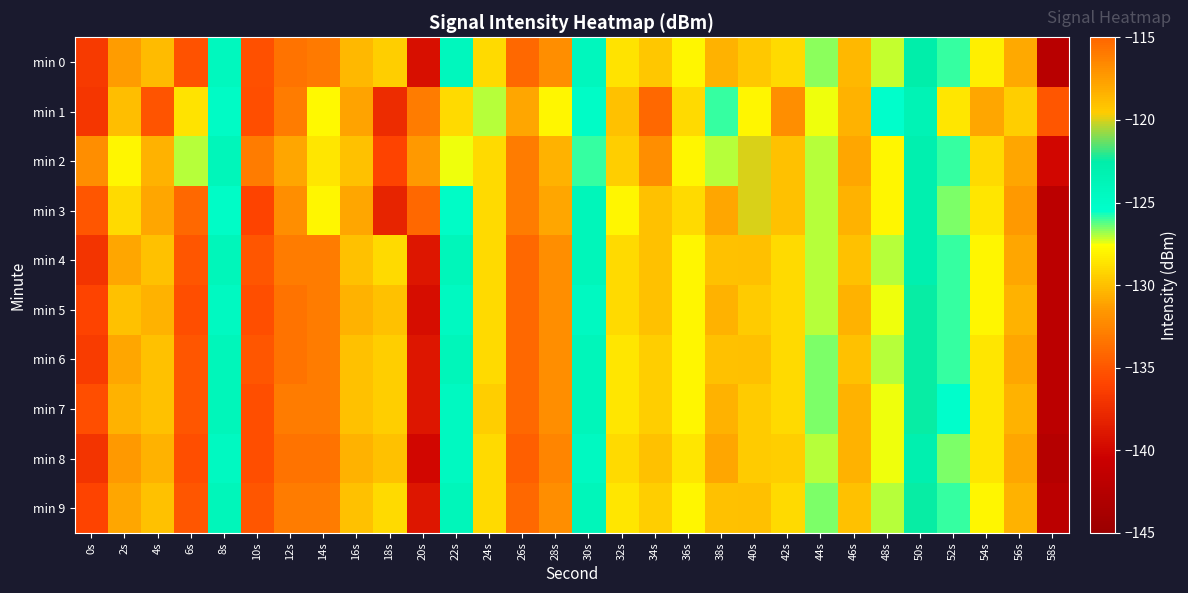

Count the number of categories in the chart.

30